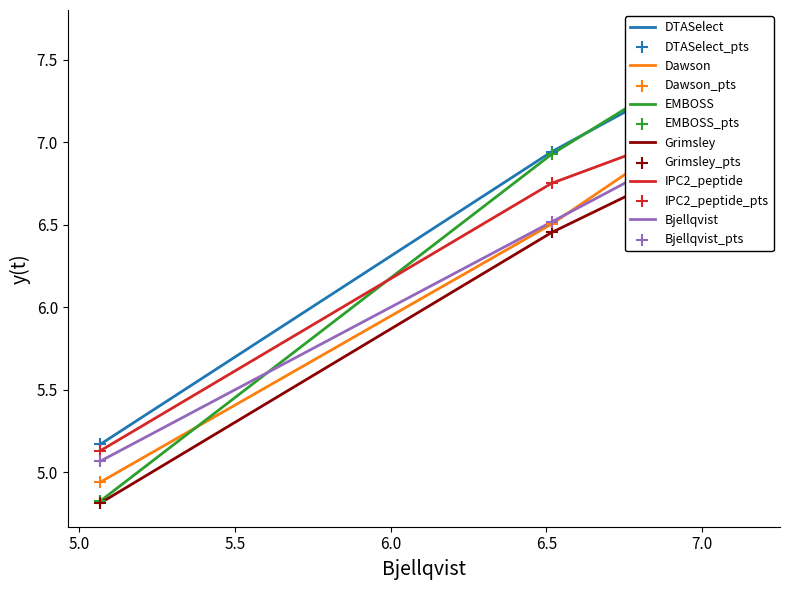

Which series contains the highest Y value?

EMBOSS